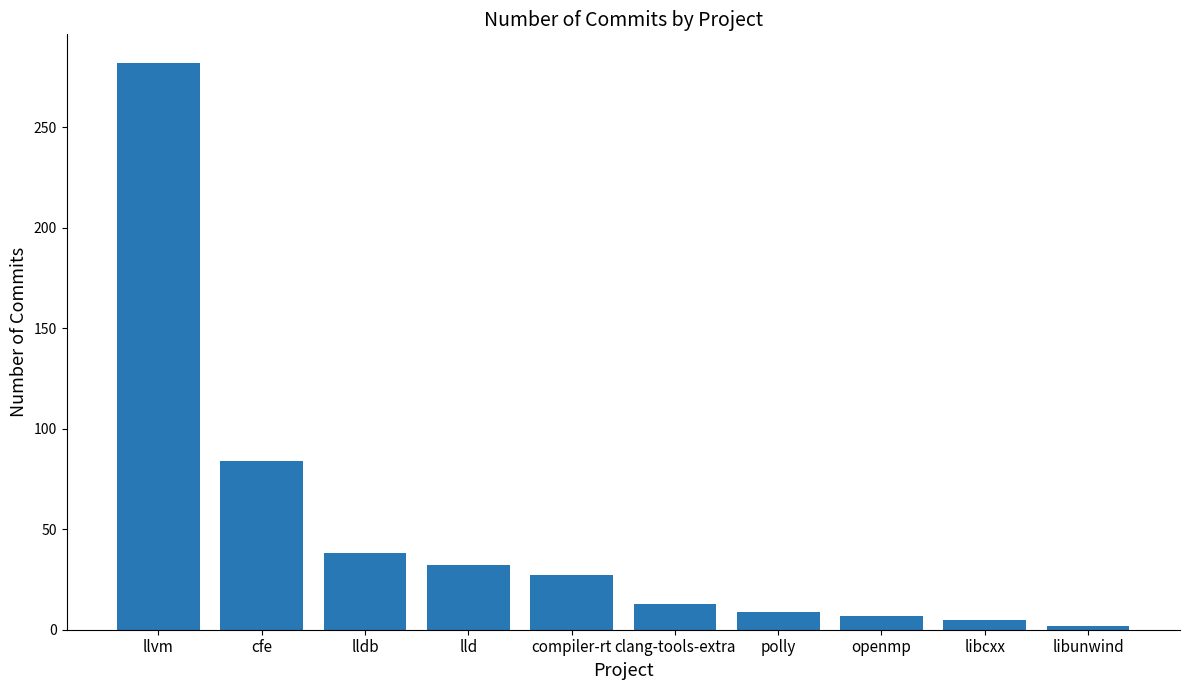

Which category has the highest value across all series?

llvm